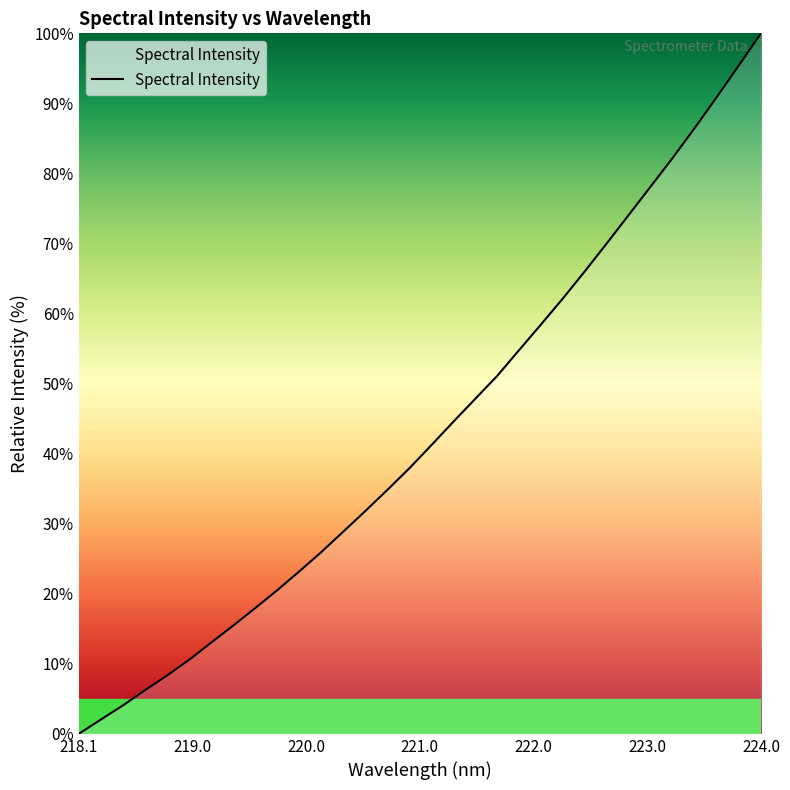

What is the maximum value shown in the chart?

100.0